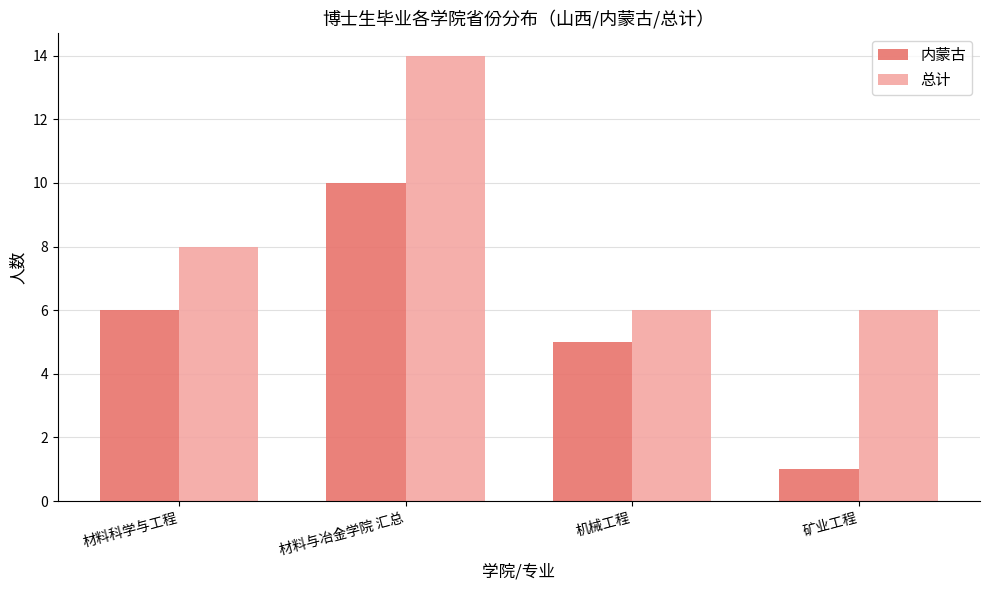

Which series has the largest total across all categories?

总计